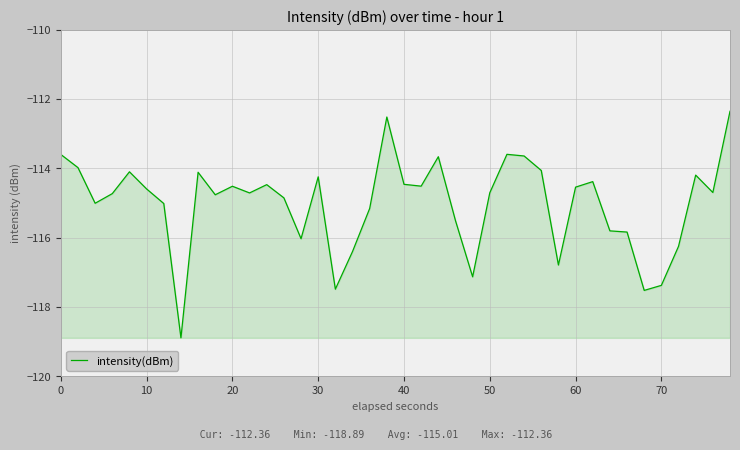

What is the maximum value shown in the chart?

-112.4